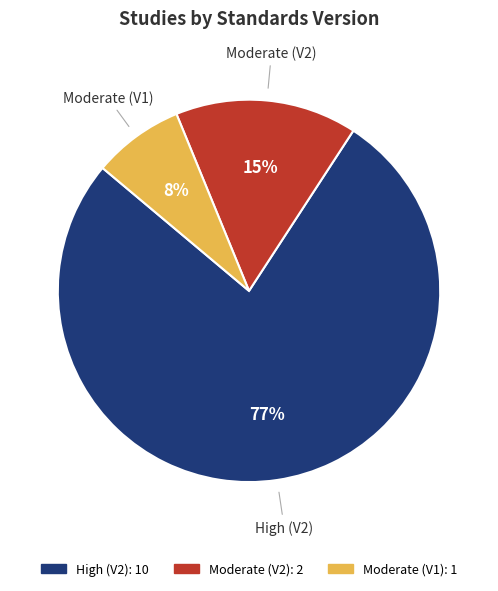

Does any single category account for the majority?

Yes